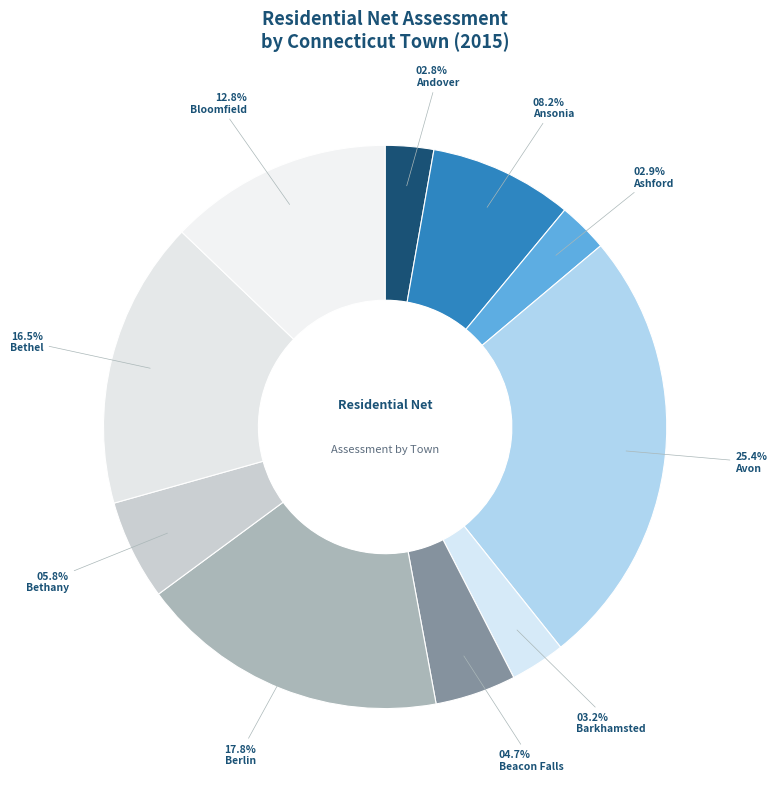

To the nearest percent, what is the difference between the Berlin and Ashford slice percentages?

15%